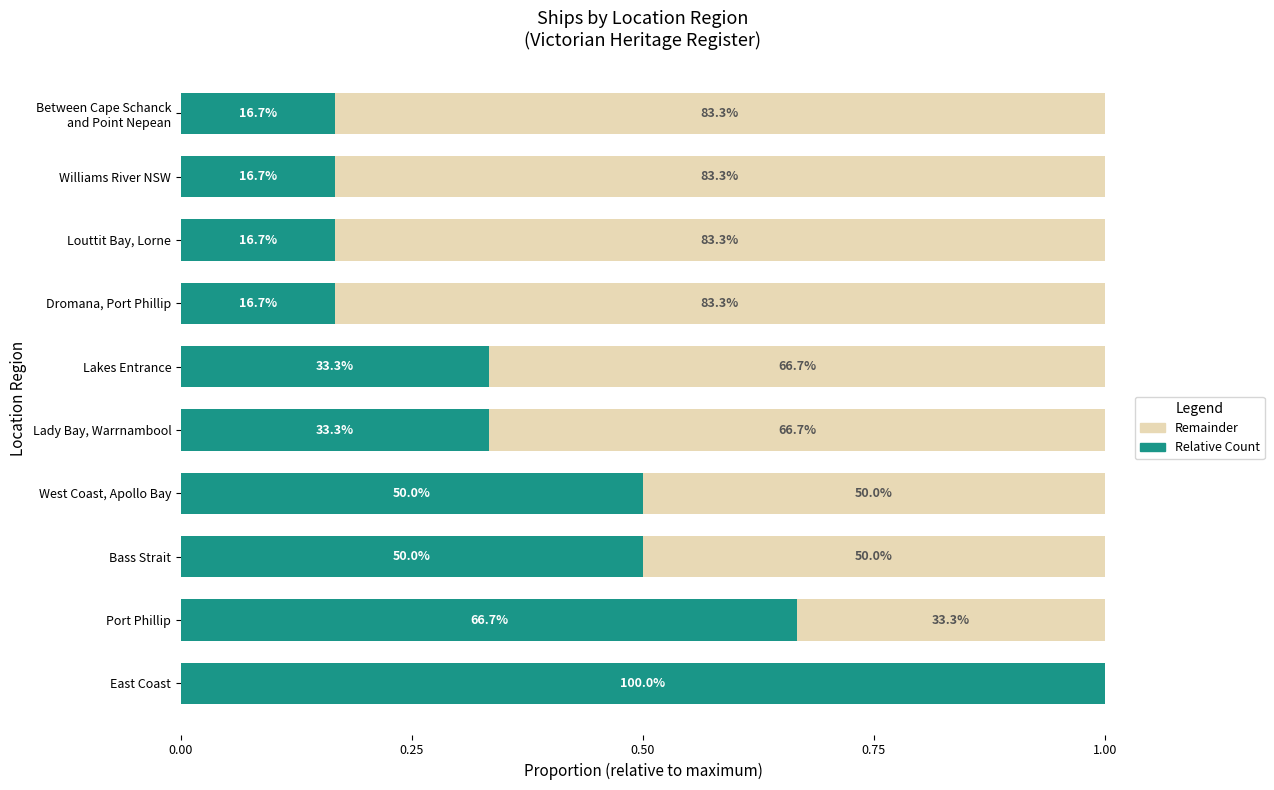

Reading left to right, extract all data points from this chart.

Count (normalized): 1.0	0.7	0.5	0.5	0.3	0.3	0.2	0.2	0.2	0.2
Remainder: 0.0	0.3	0.5	0.5	0.7	0.7	0.8	0.8	0.8	0.8